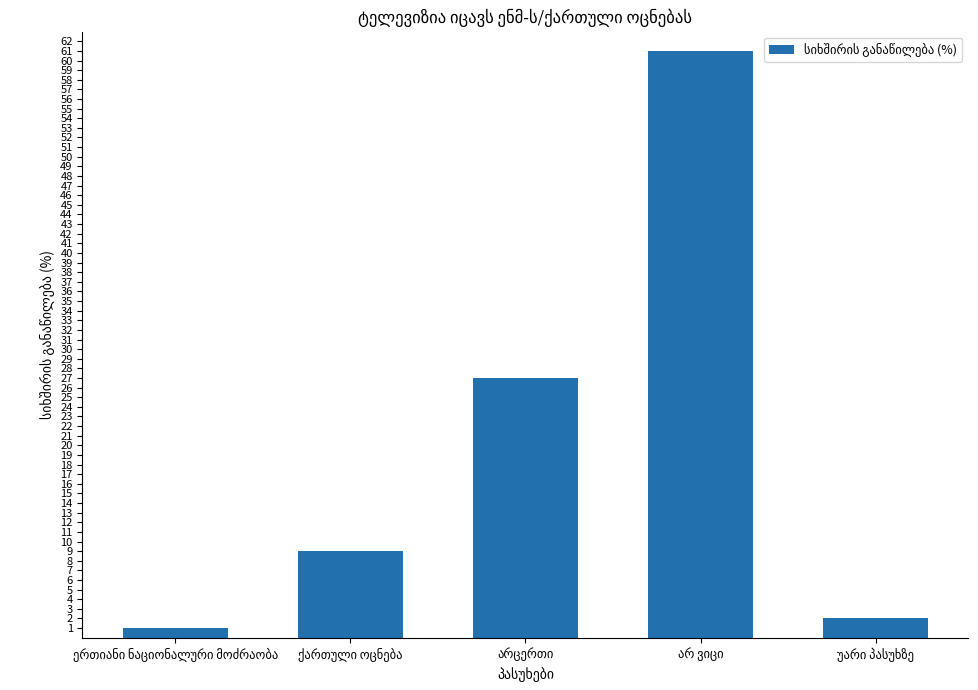

What is the sum of all values?

100